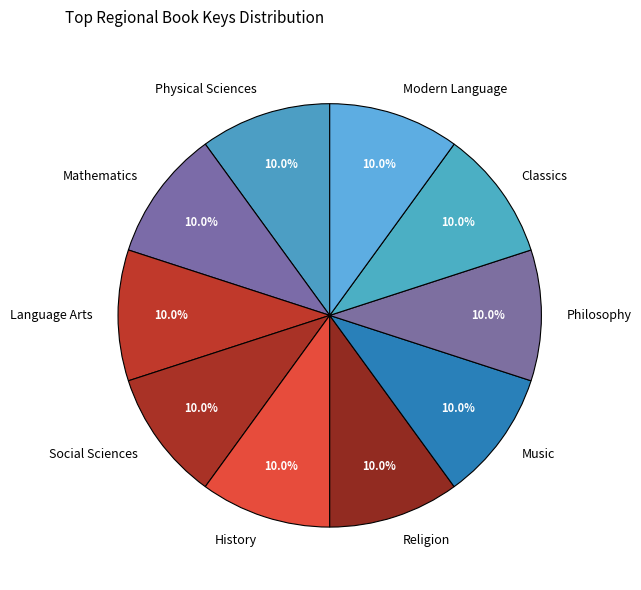

What is the ratio of the value at Physical Sciences to the value at Philosophy?

1.0